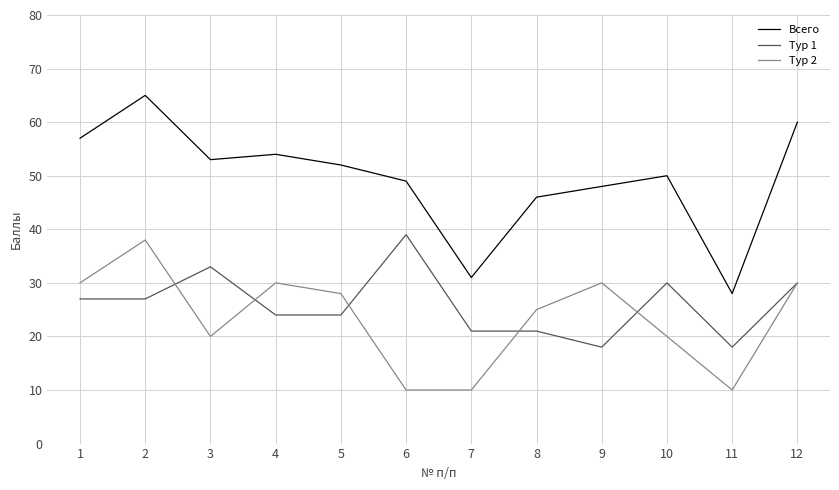

True or false: Тур 1 and Всего intersect in this chart.

False